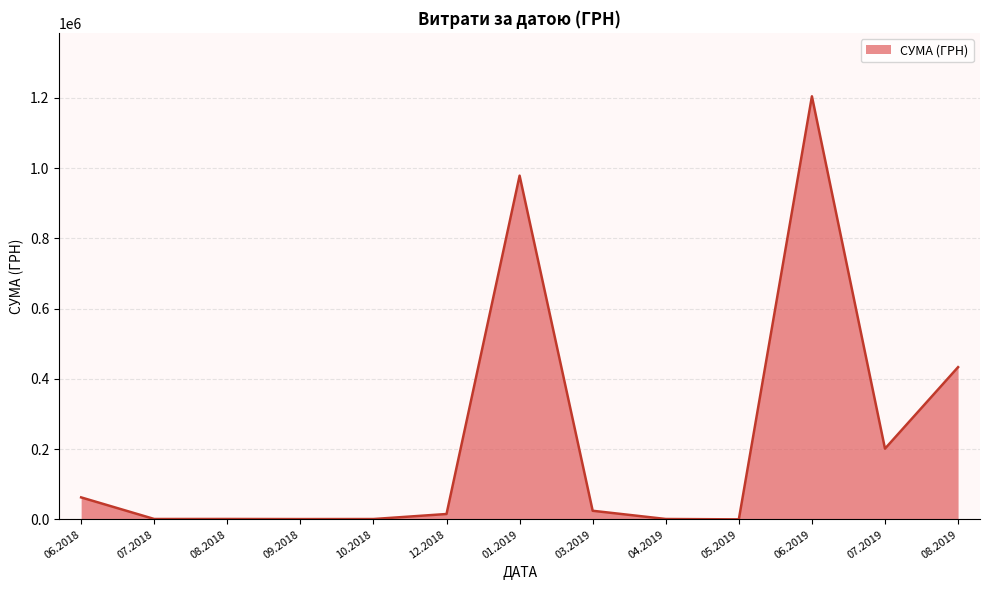

What is the greatest value displayed?

1204251.0